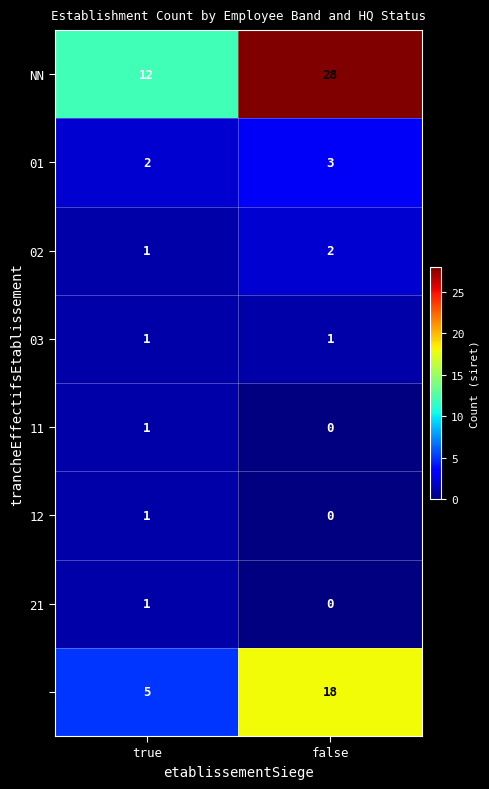

How many series are shown in this chart?

8